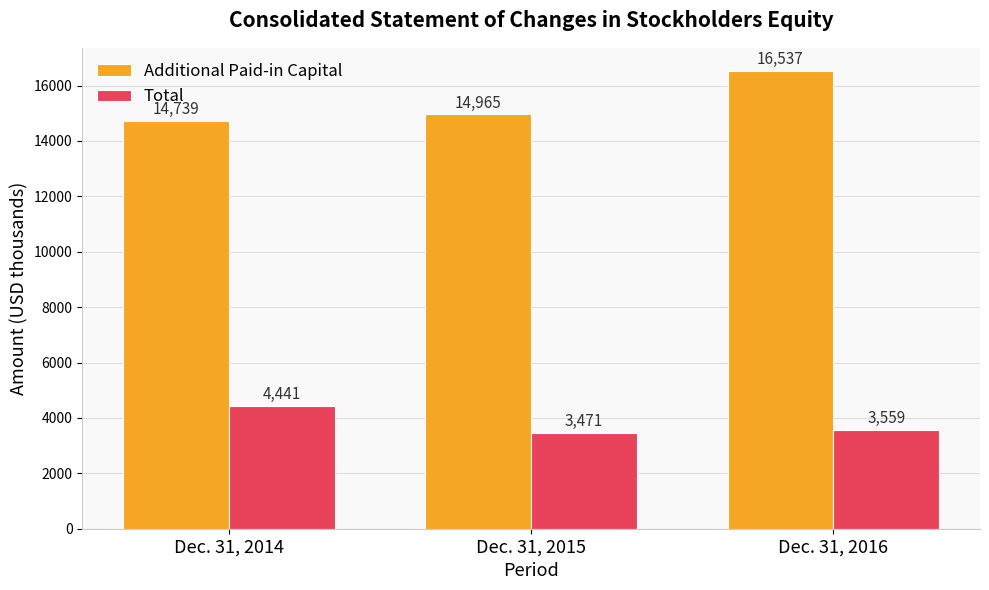

Between Dec. 31, 2014 and Dec. 31, 2016, which series saw the biggest shift?

Additional Paid-in Capital